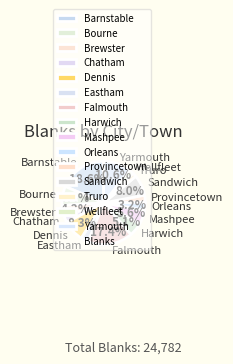

Is it true that Mashpee is 6% of the pie?

True